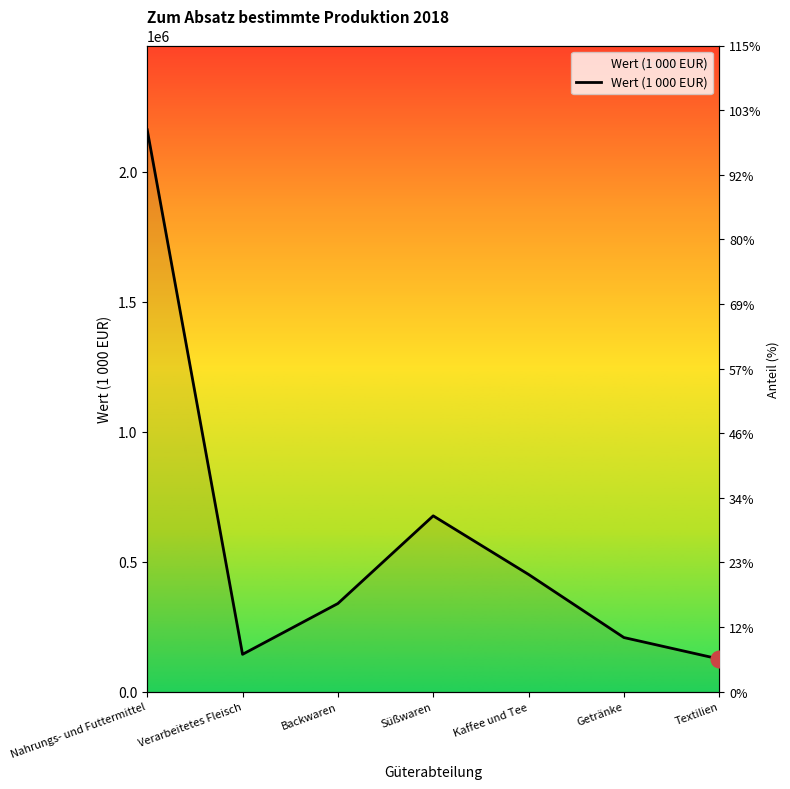

How many distinct data groups are displayed?

1